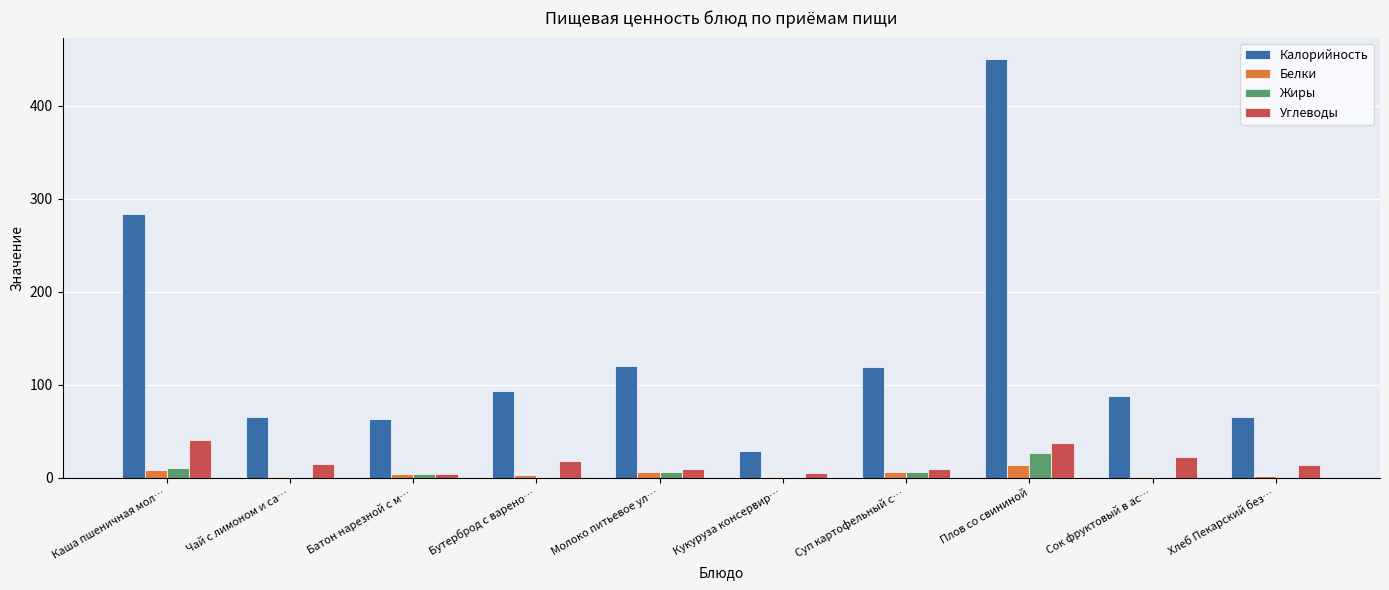

The Жиры series shows 26.8 at Плов со свининой. True or false?

True